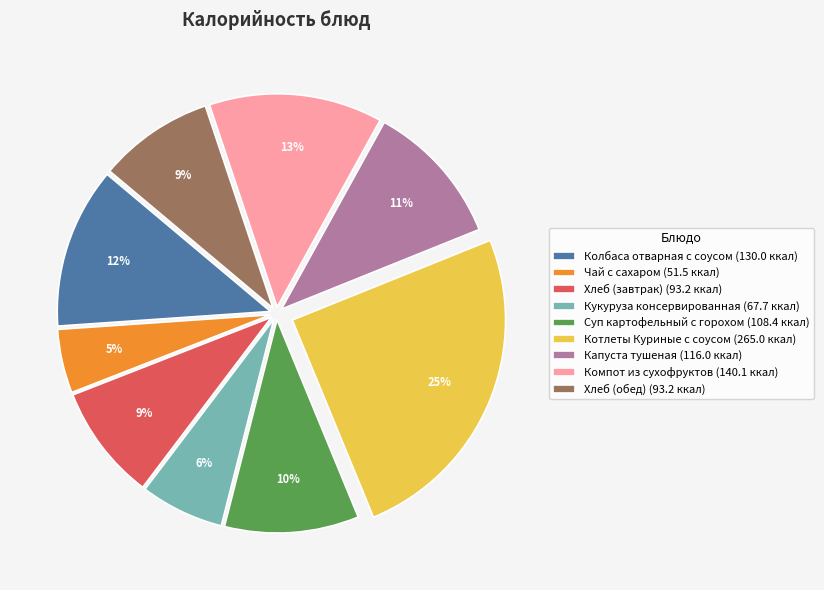

Does Кукуруза консервированная represent more than half of the total?

No